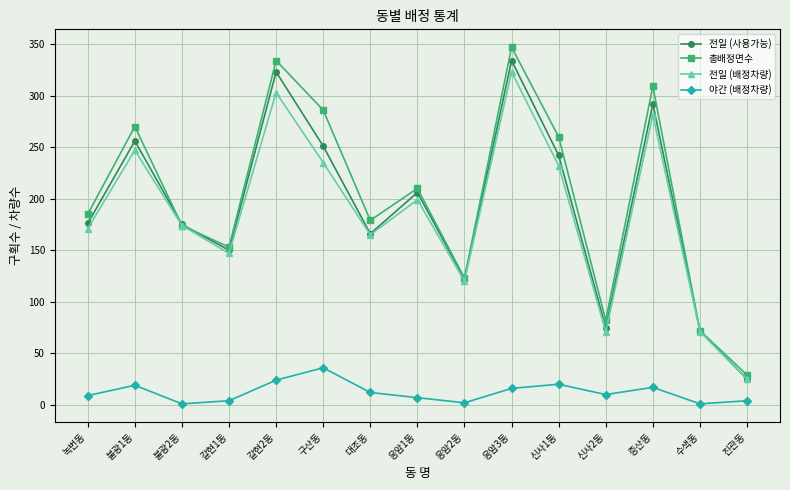

How many data points in 전일 (사용가능) are less than 176?

7